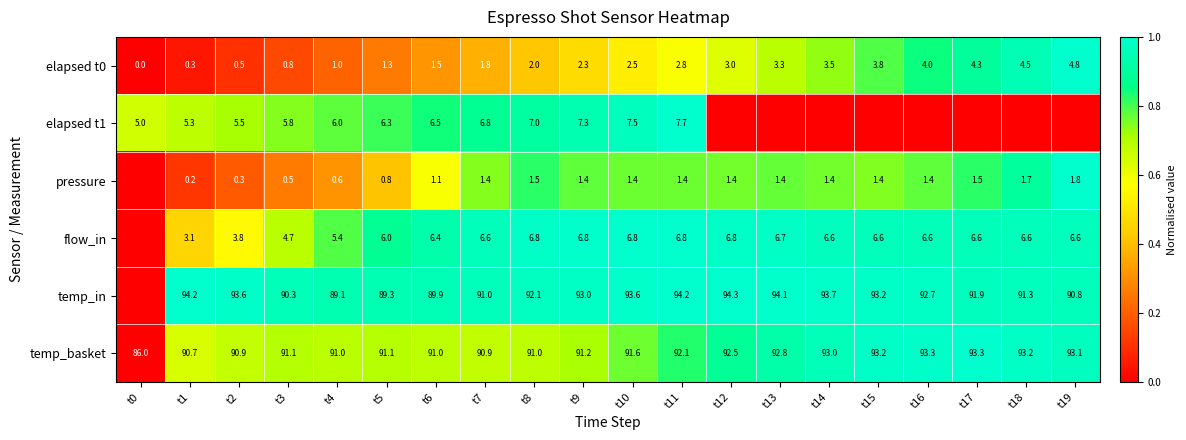

The value of elapsed t1 at t4 is 6.0. True or false?

True